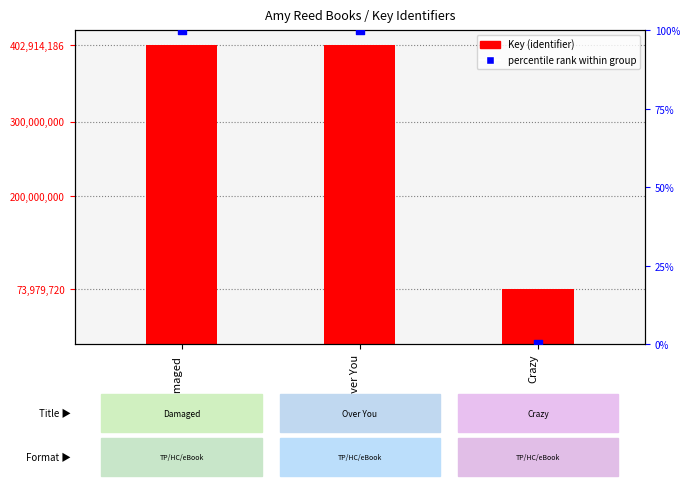

Is the value of percentile rank within group at Over You greater than the value of Key (identifier) at Damaged?

No